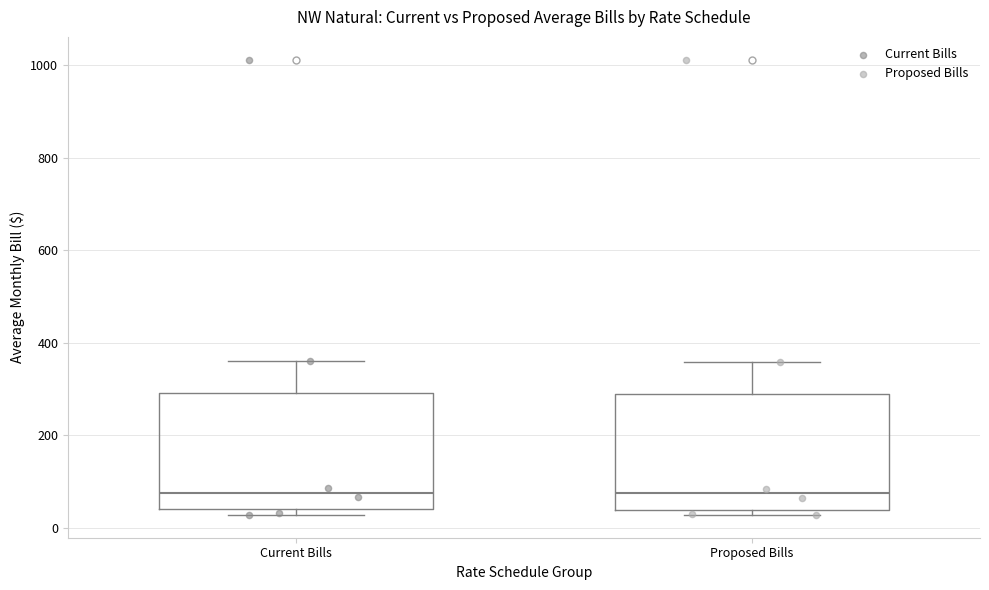

Where does the median line of the box for Proposed Bills sit on the y-axis? The values are not printed on the chart, so give them approximately, as read against the axis.

80